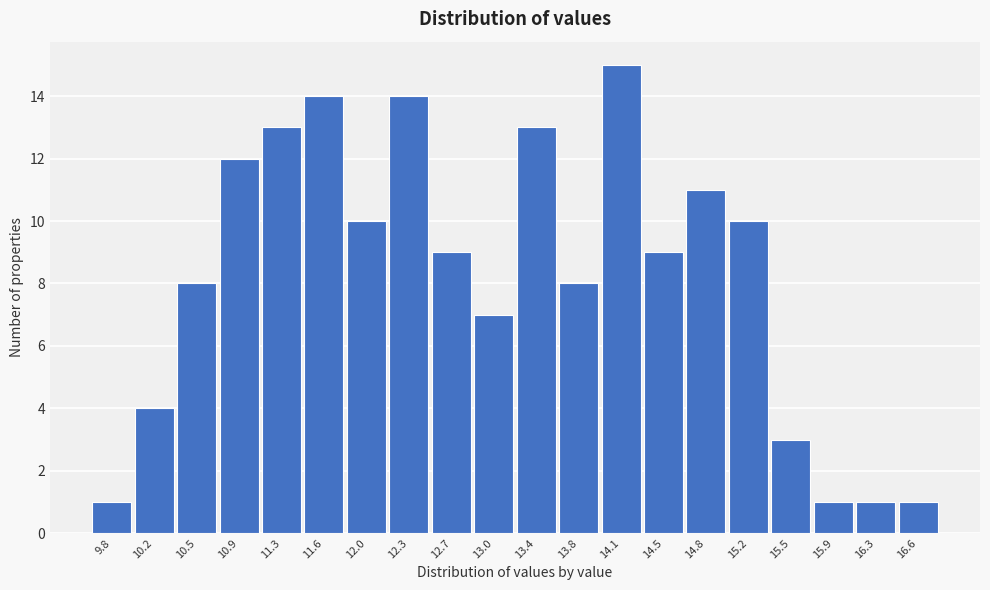

Reading left to right, list all the values displayed in this chart.

1	4	8	12	13	14	10	14	9	7	13	8	15	9	11	10	3	1	1	1